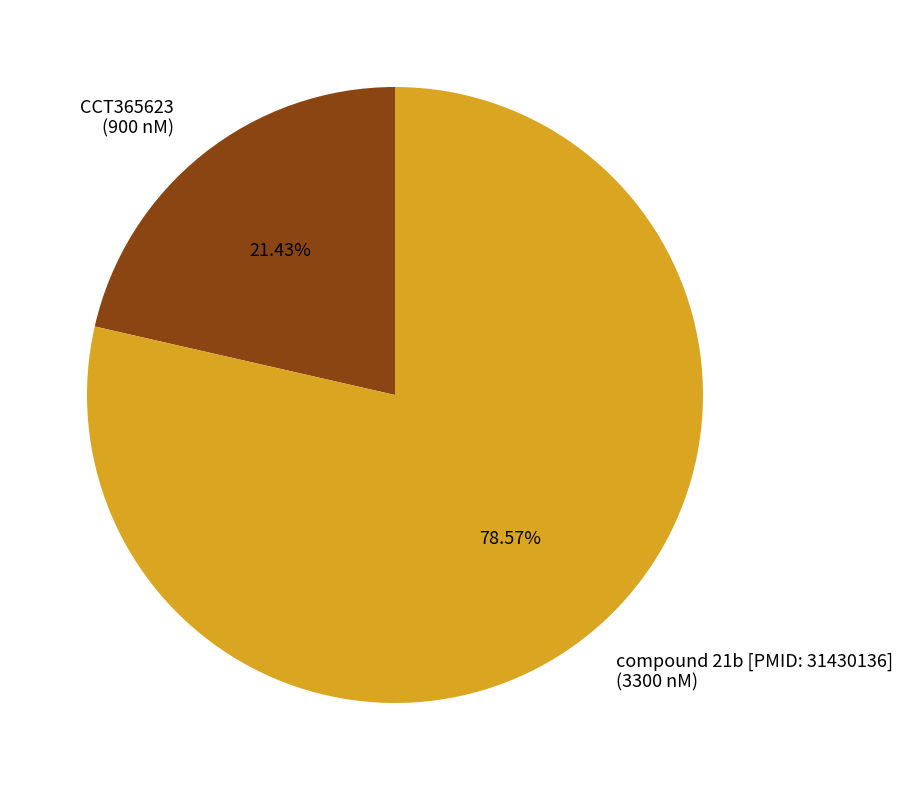

Between compound 21b [PMID: 31430136] and CCT365623, which is larger?

compound 21b [PMID: 31430136]